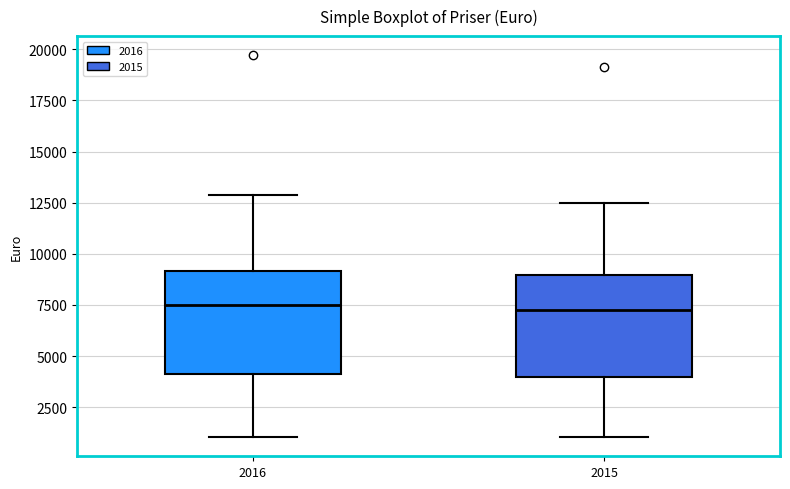

Reading left to right, transcribe this box plot: for each box, give where its median line is, the range the box spans, and where its two whiskers end, as read against the y-axis. The values are not printed on the chart, so give them approximately, as read against the axis.

2016: median 7500, box 4000 to 9000, whiskers 1000 to 13000
2015: median 7500, box 4000 to 9000, whiskers 1000 to 12500